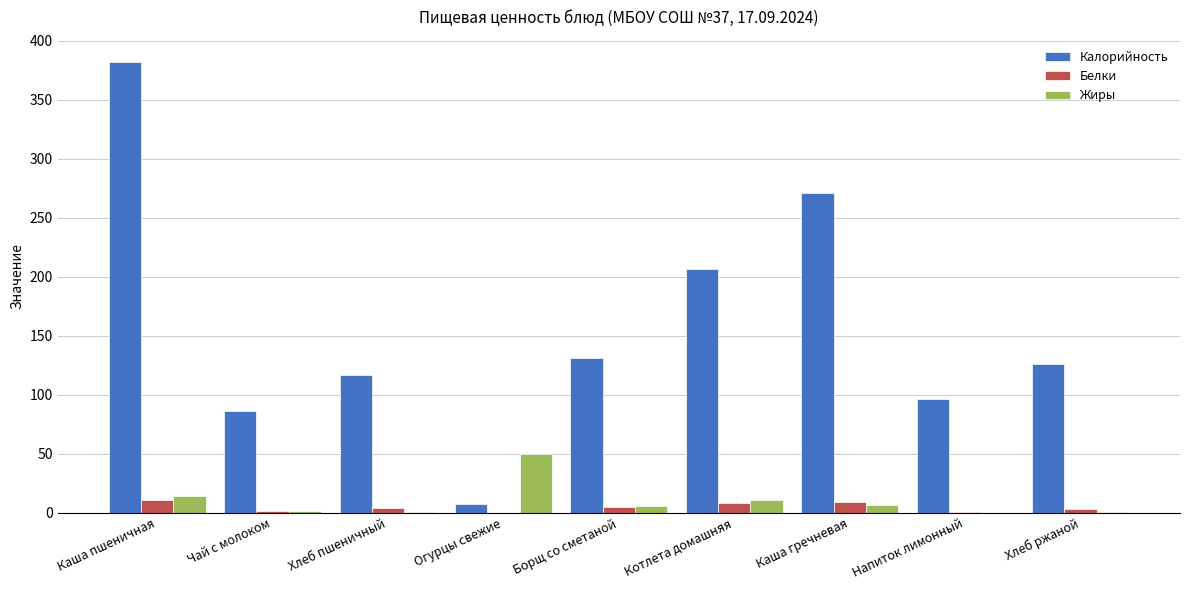

Are the bars horizontal?

No